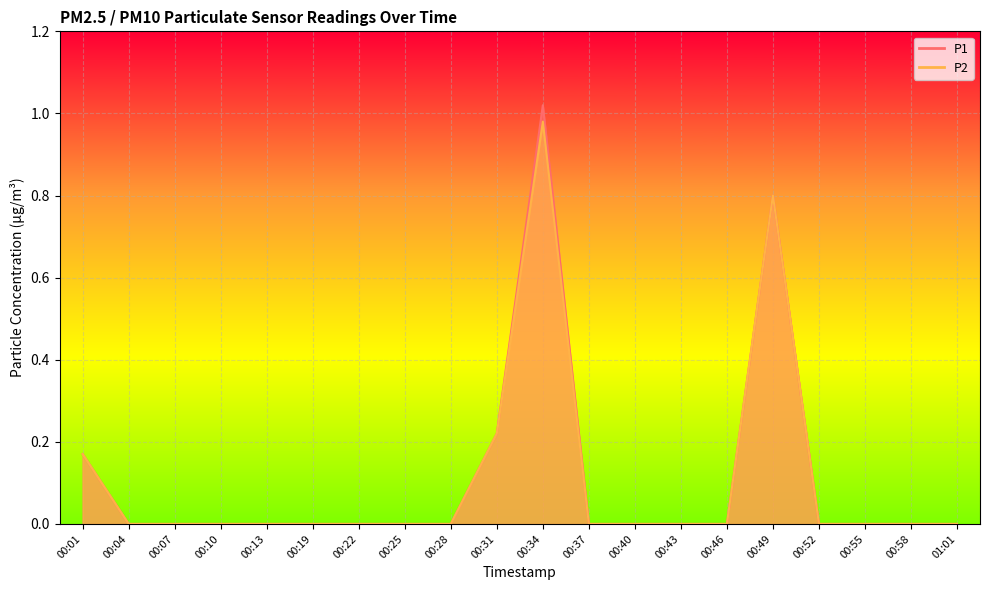

Reading left to right, transcribe all the data shown in this chart.

P1: 00:01=0.2	00:04=0.0	00:07=0.0	00:10=0.0	00:13=0.0	00:19=0.0	00:22=0.0	00:25=0.0	00:28=0.0	00:31=0.2	00:34=1.0	00:37=0.0	00:40=0.0	00:43=0.0	00:46=0.0	00:49=0.8	00:52=0.0	00:55=0.0	00:58=0.0	01:01=0.0
P2: 00:01=0.2	00:04=0.0	00:07=0.0	00:10=0.0	00:13=0.0	00:19=0.0	00:22=0.0	00:25=0.0	00:28=0.0	00:31=0.2	00:34=1.0	00:37=0.0	00:40=0.0	00:43=0.0	00:46=0.0	00:49=0.8	00:52=0.0	00:55=0.0	00:58=0.0	01:01=0.0